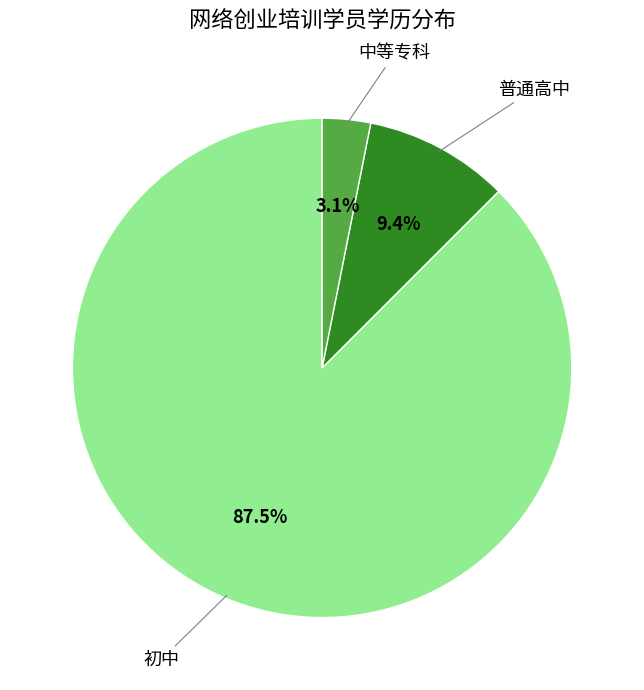

To the nearest percent, what portion does 中等专科 represent?

3%